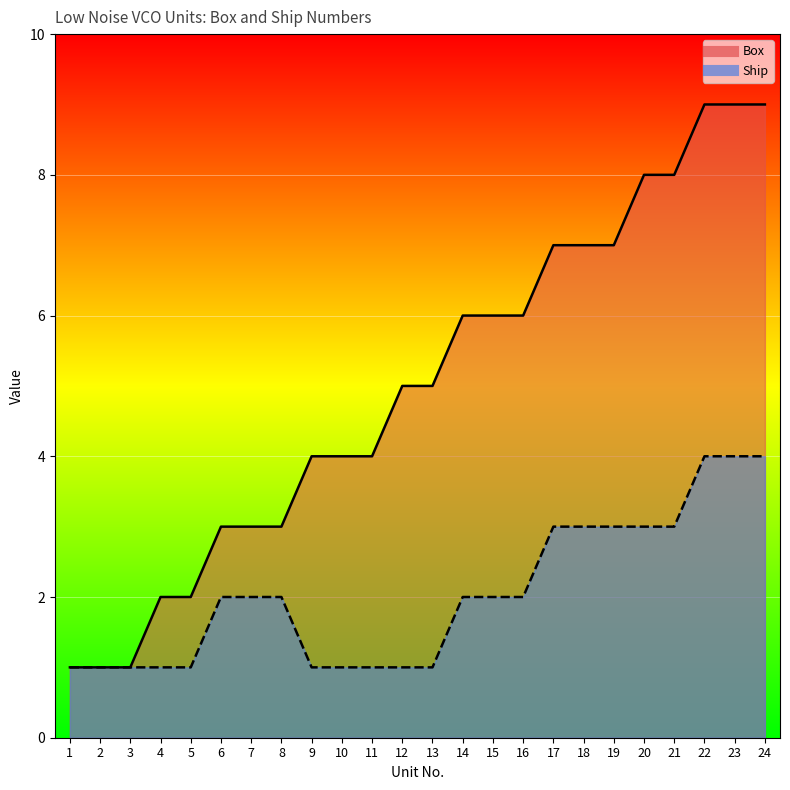

How many values in the Ship series are below 2?

10